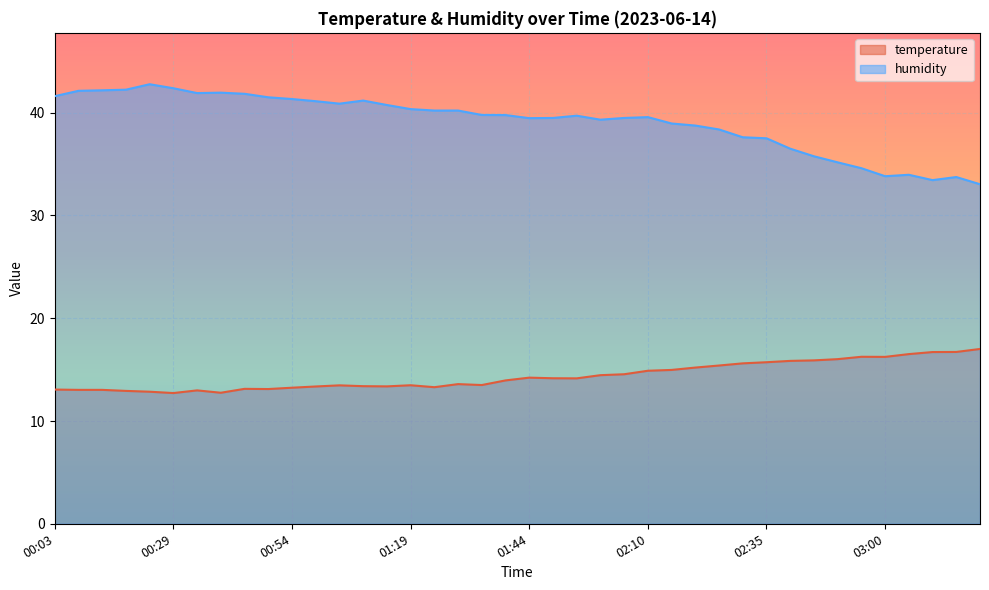

In humidity, how many points are higher than both neighbors (excluding endpoints)?

7